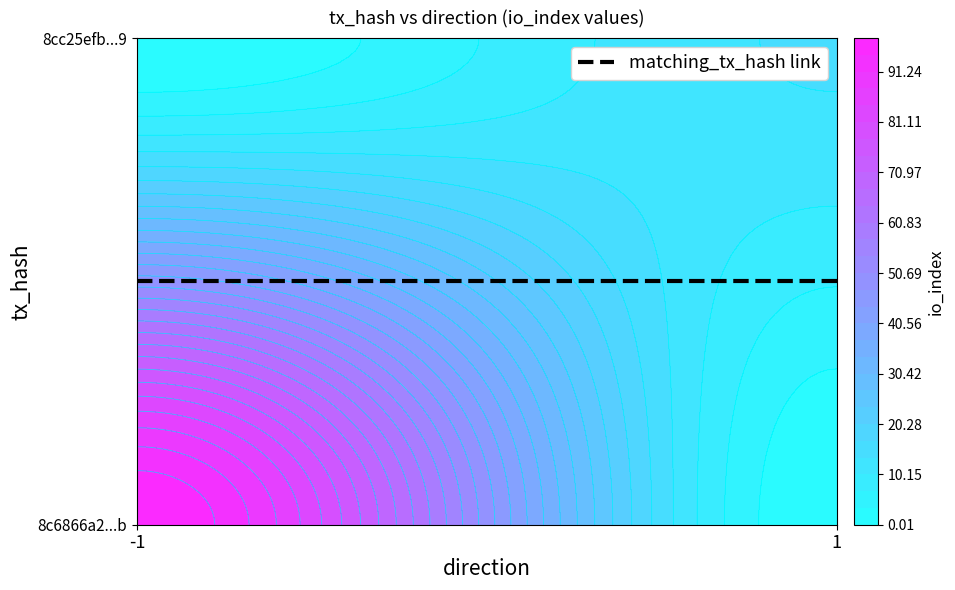

Reading right to left, list all the values displayed in this chart.

8c6866a2f3c25ea2a99a9938277d5e62c46480b: 98	-1
8cc25efb148e36013a9f3e19466033555474e49: 14	1